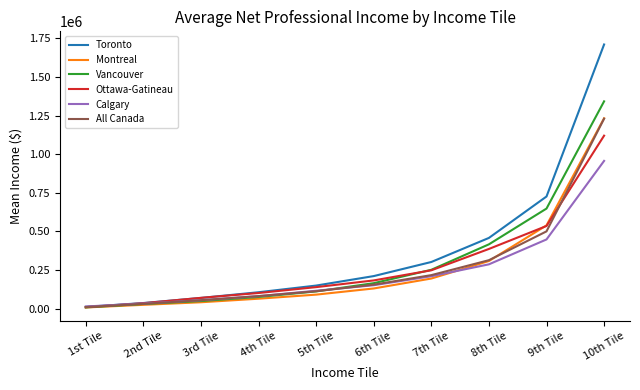

List the labels in order of Calgary value, smallest first.

1st Tile, 2nd Tile, 3rd Tile, 4th Tile, 5th Tile, 6th Tile, 7th Tile, 8th Tile, 9th Tile, 10th Tile